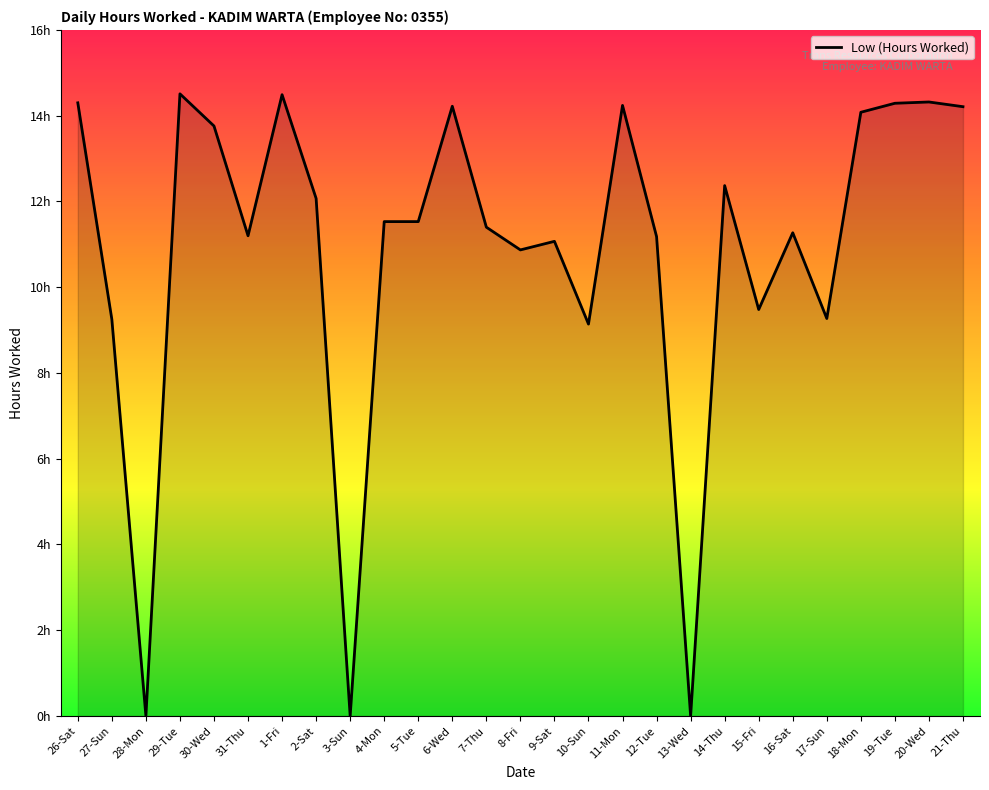

What position from the left is 6-Wed?

12